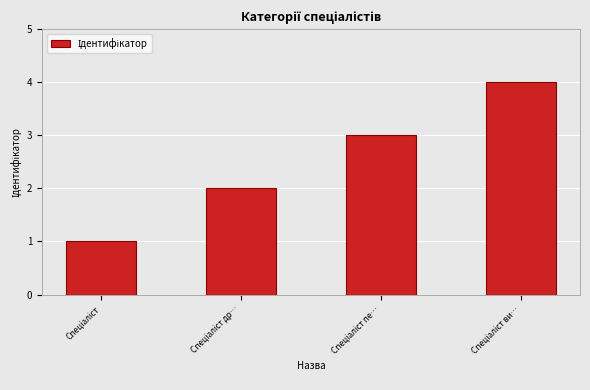

What is the difference between the maximum and minimum values?

3